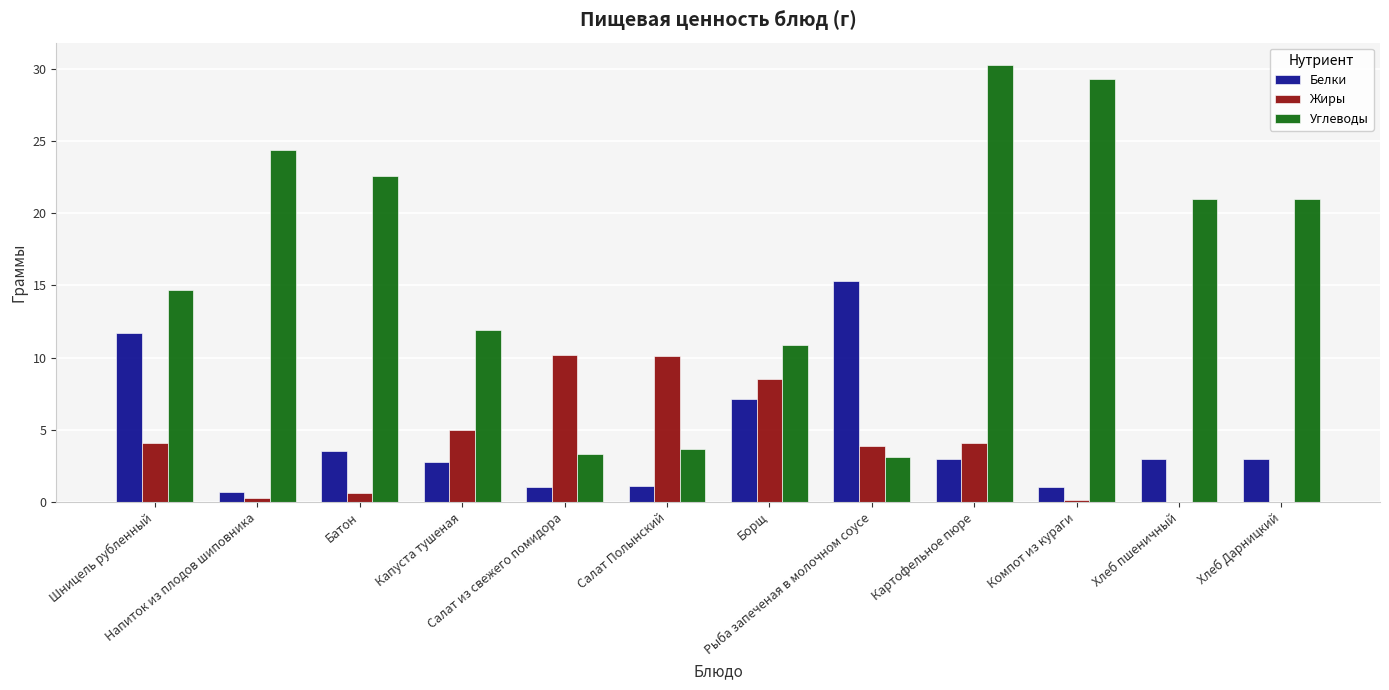

Which series changed the most between Салат Полынский and Картофельное пюре?

Углеводы